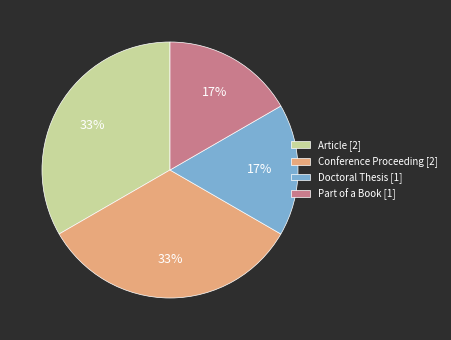

Does any single category account for the majority?

No